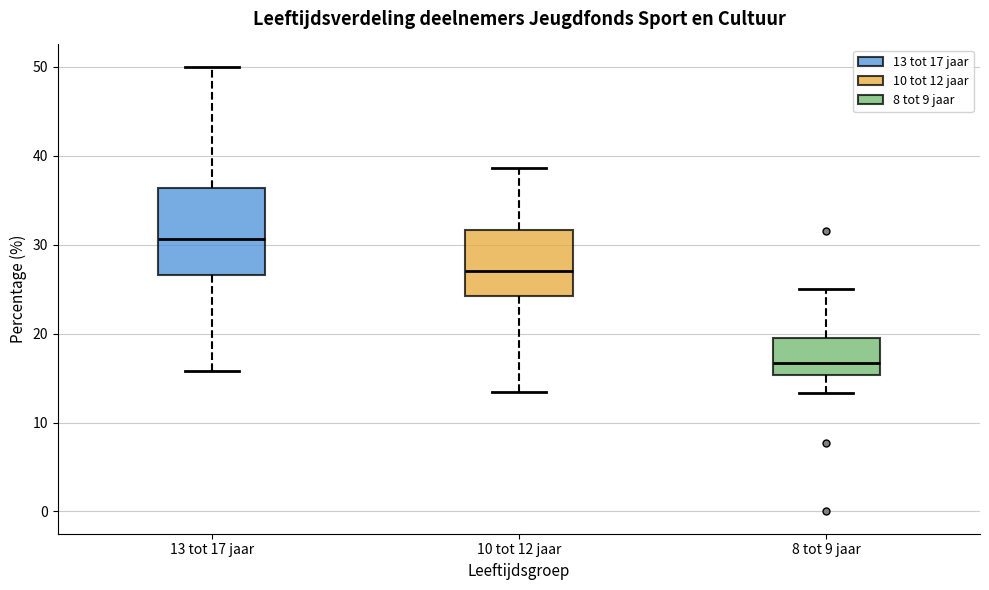

Which box's median line is the highest?

13 tot 17 jaar